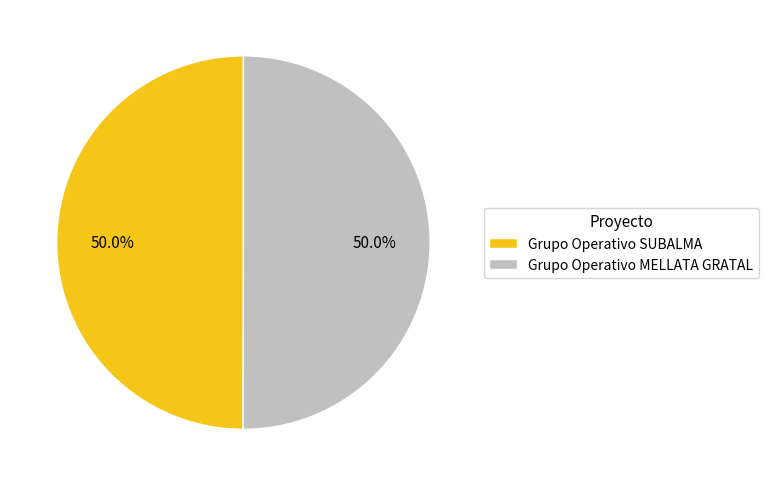

Do Grupo Operativo SUBALMA and Grupo Operativo MELLATA GRATAL together represent more than half of the pie?

Yes